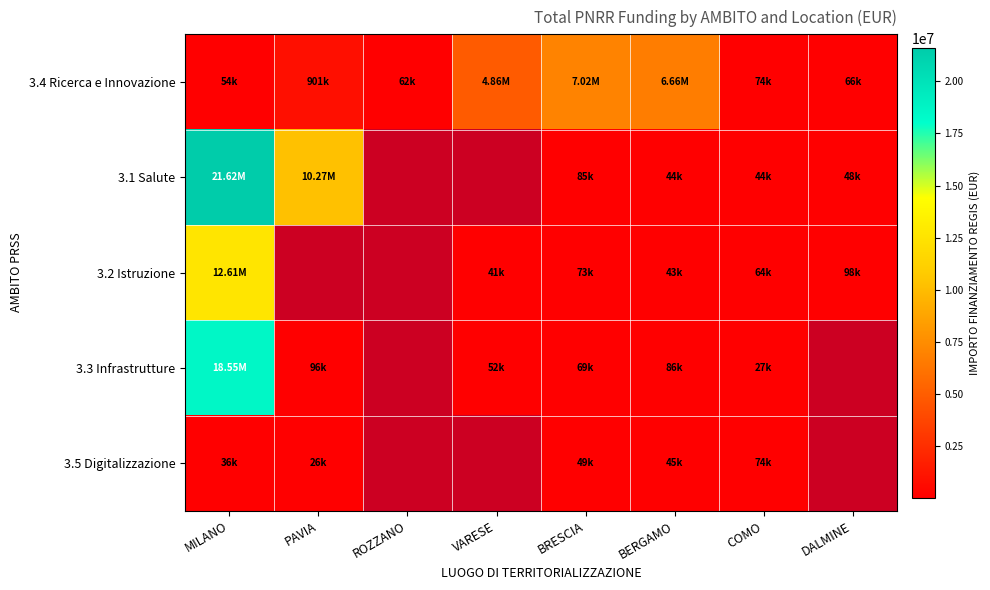

Which label corresponds to the largest value in the chart?

MILANO